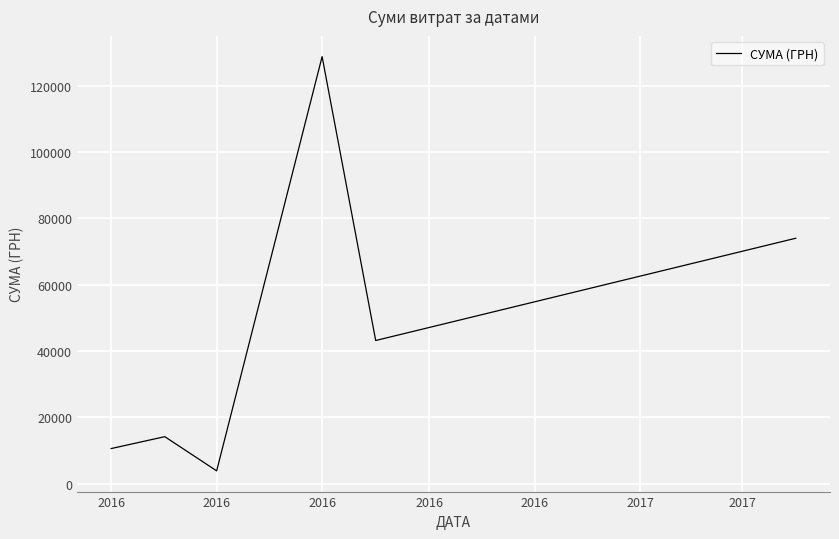

What is the difference between the maximum and minimum values?

124865.8